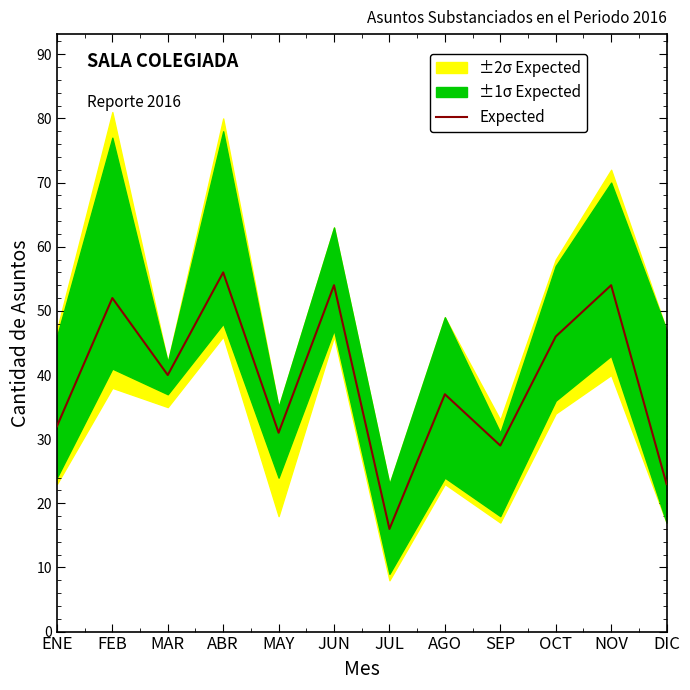

Which has a higher value, JUL or AGO?

AGO